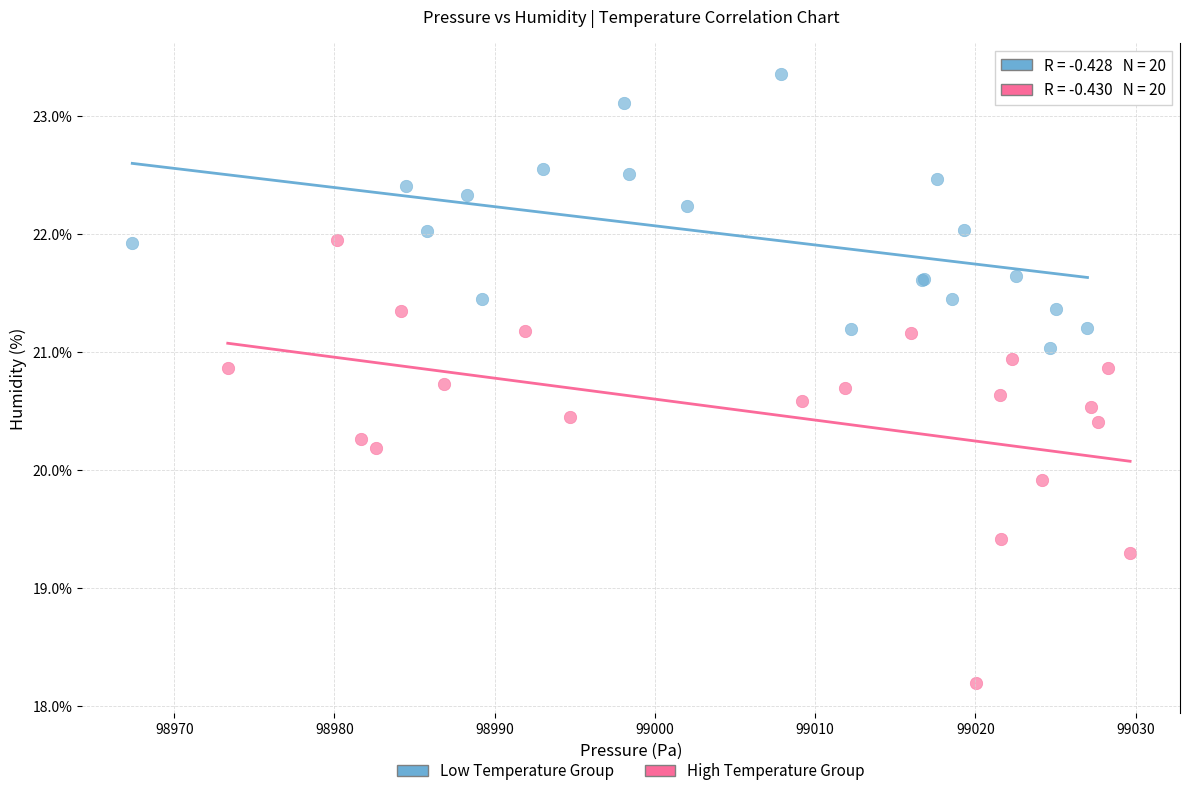

Which series contains the lowest Y value?

High Temperature Group